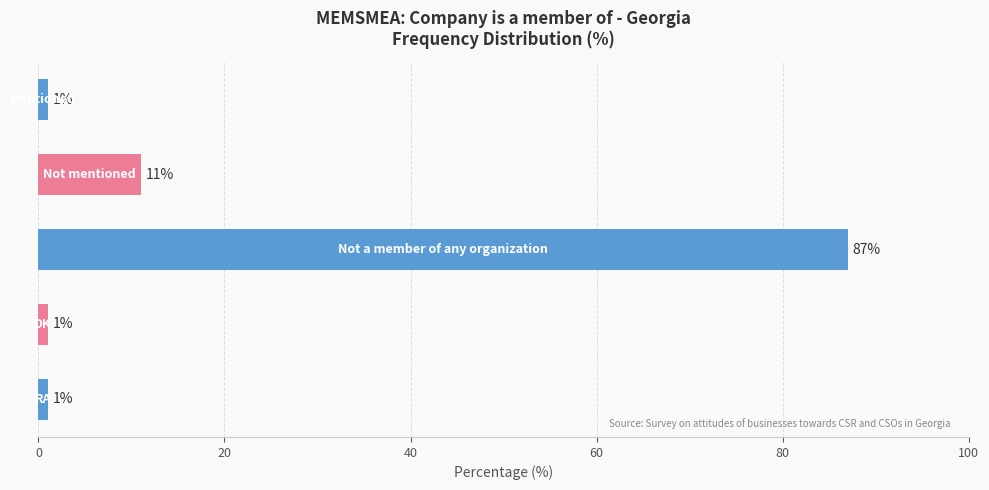

What is the sum of all values?

101